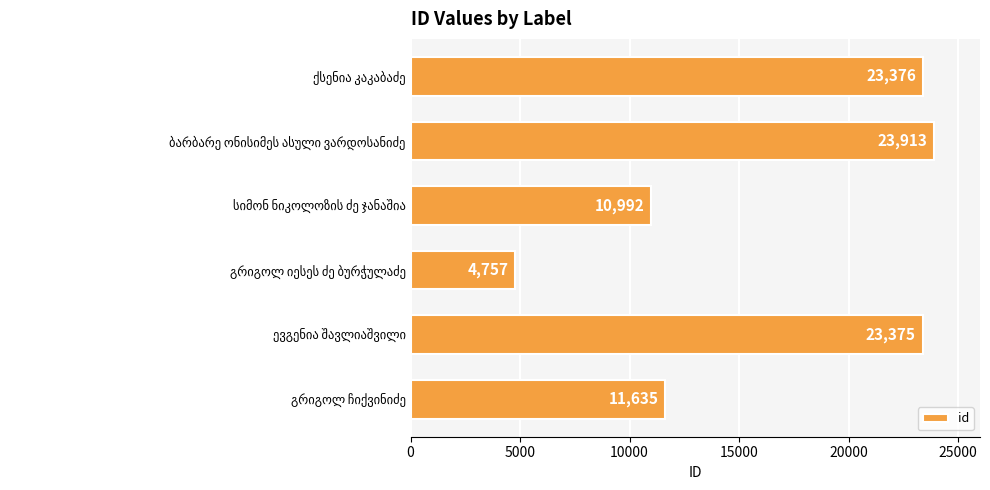

How many bars are there in total?

6